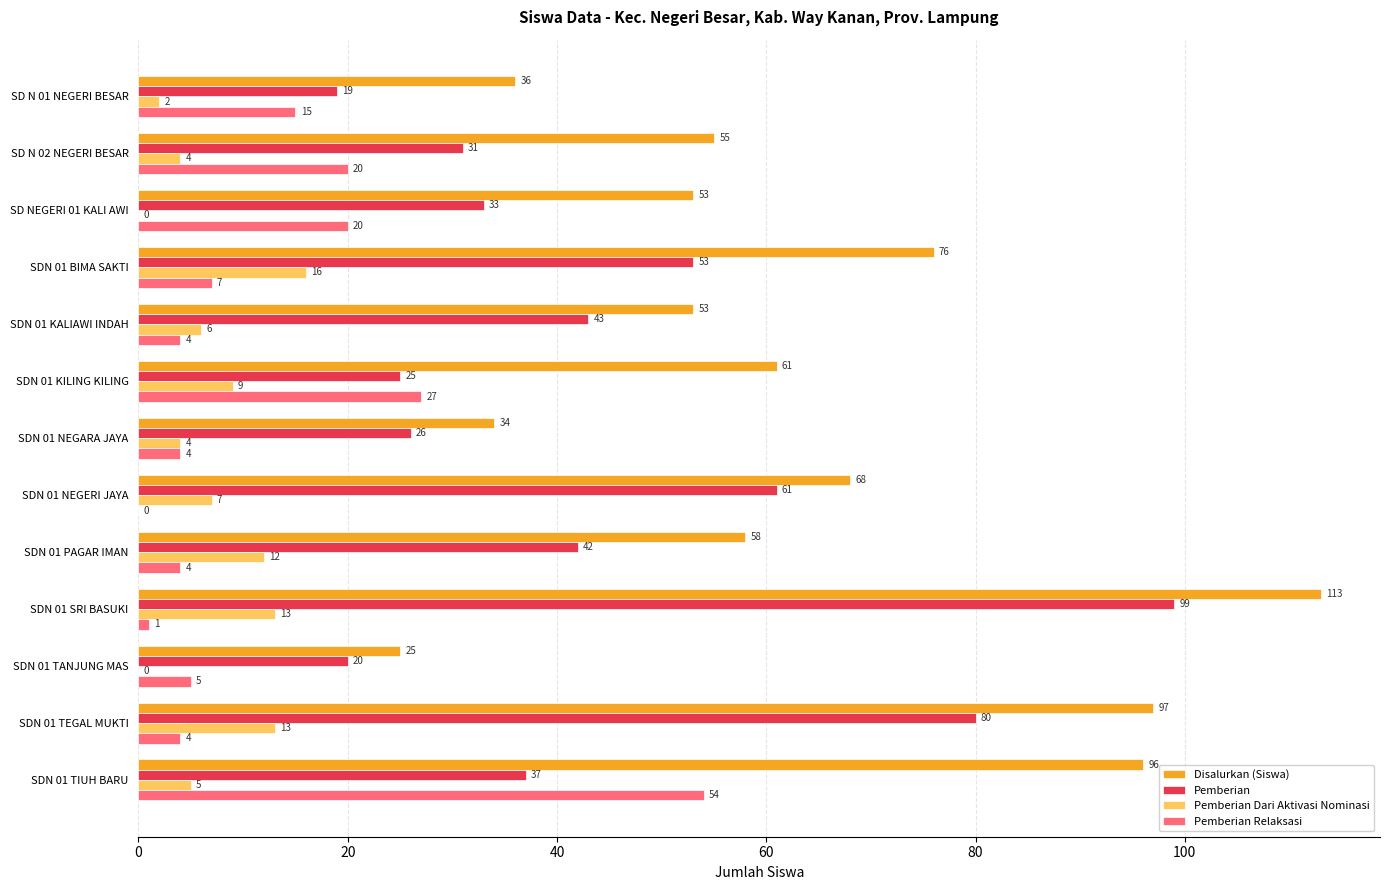

Which series has the largest total across all categories?

Disalurkan (Siswa)